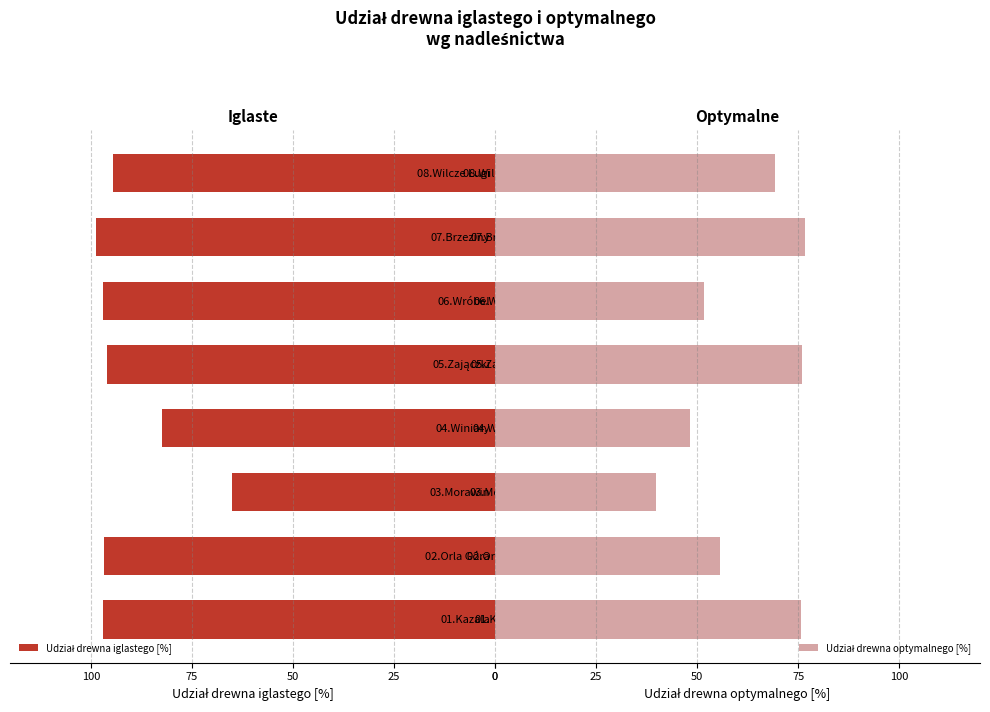

Which series has the largest total across all categories?

Udział drewna iglastego [%]